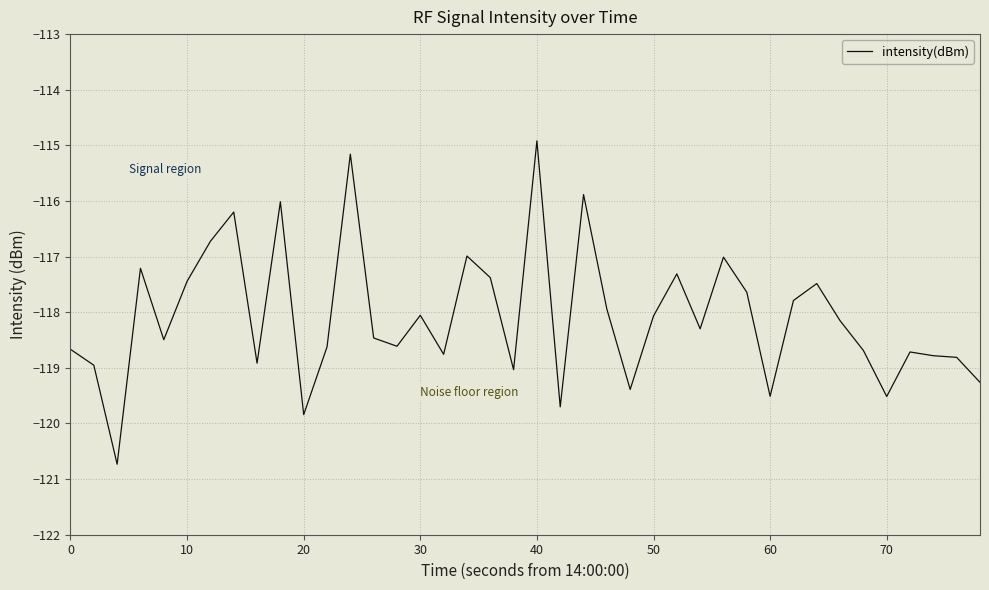

What is the greatest value displayed?

-114.9